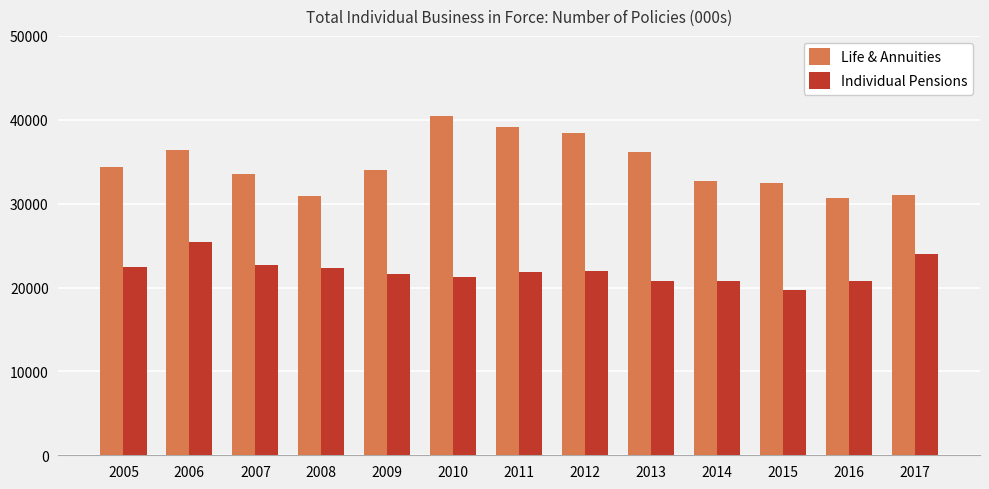

List the series in order of their overall mean, lowest first.

Individual Pensions, Life & Annuities